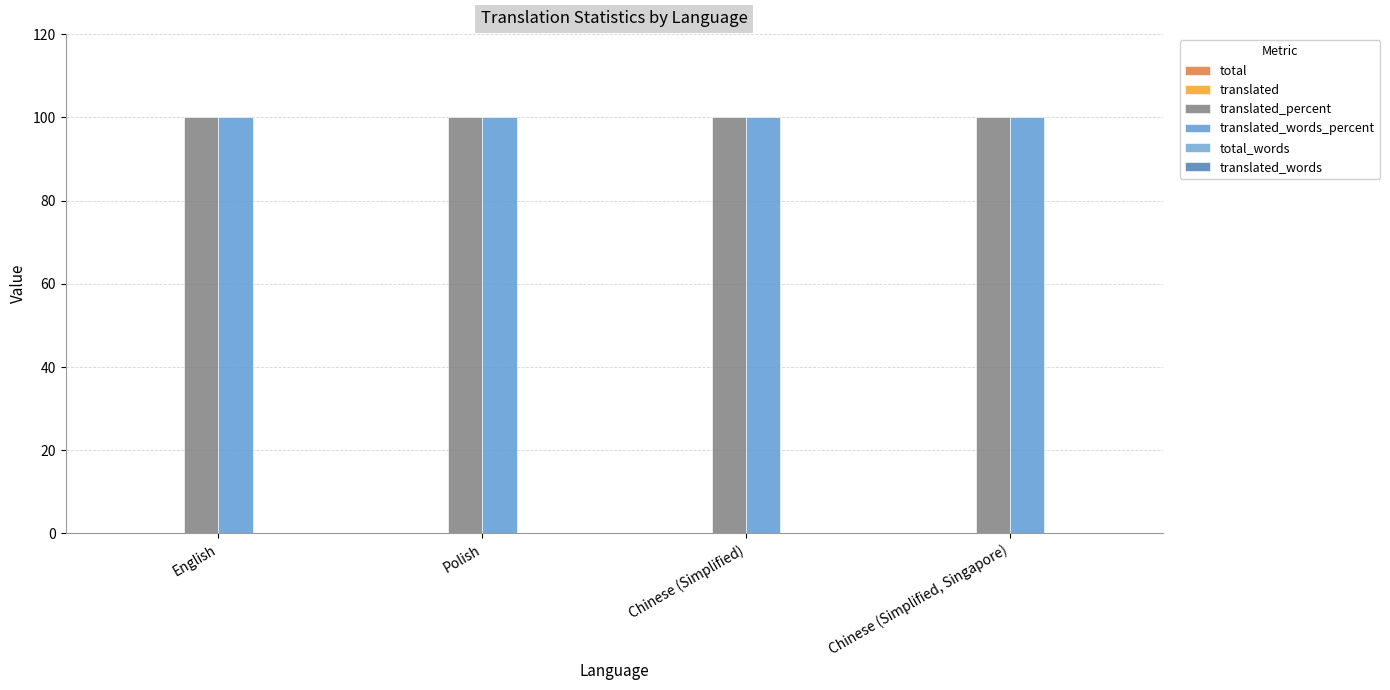

At how many categories does at least one series exceed 10?

4